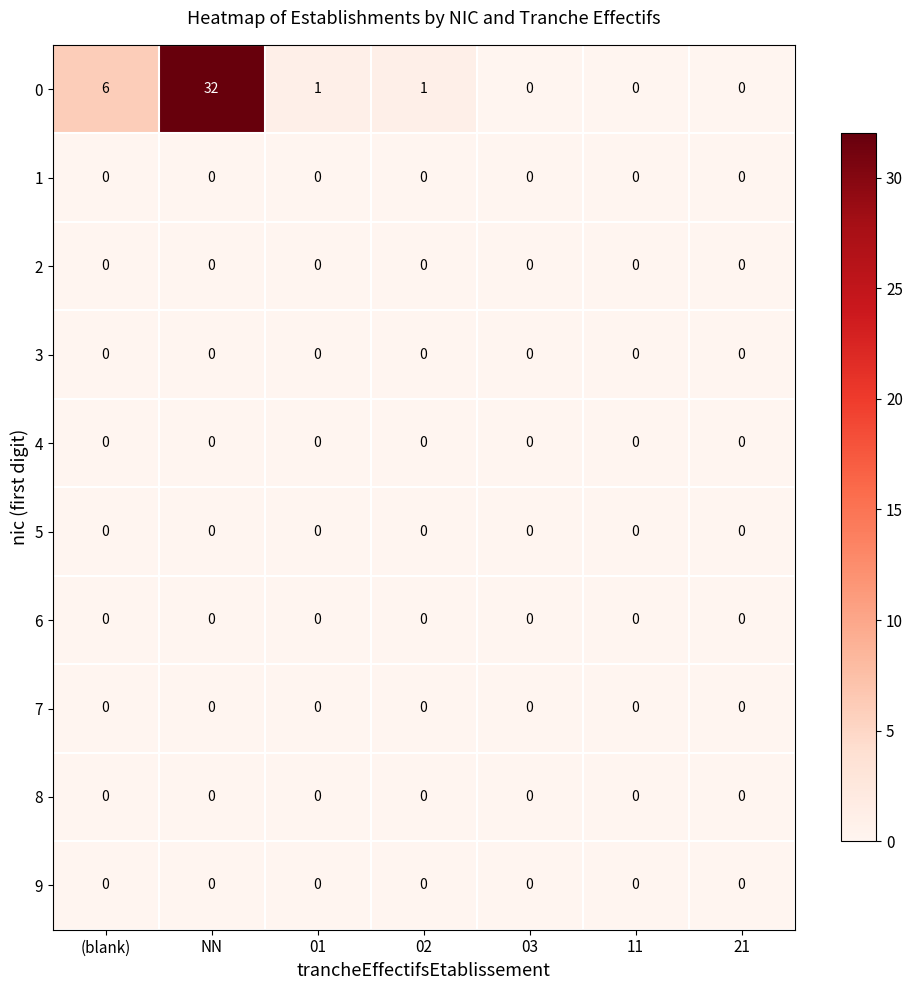

At which category is the sum across all series the highest?

NN